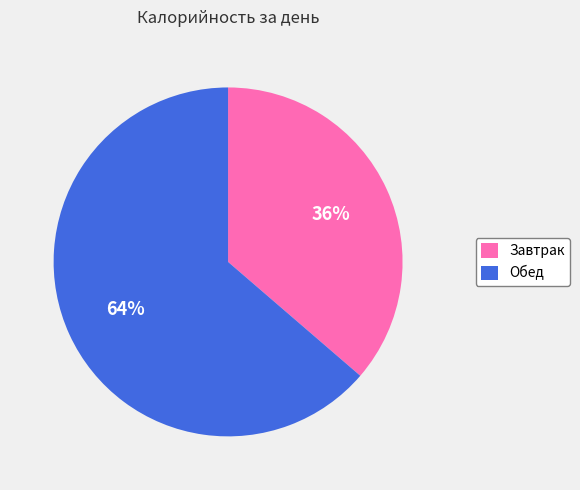

Which category has the smallest portion of the pie?

Завтрак